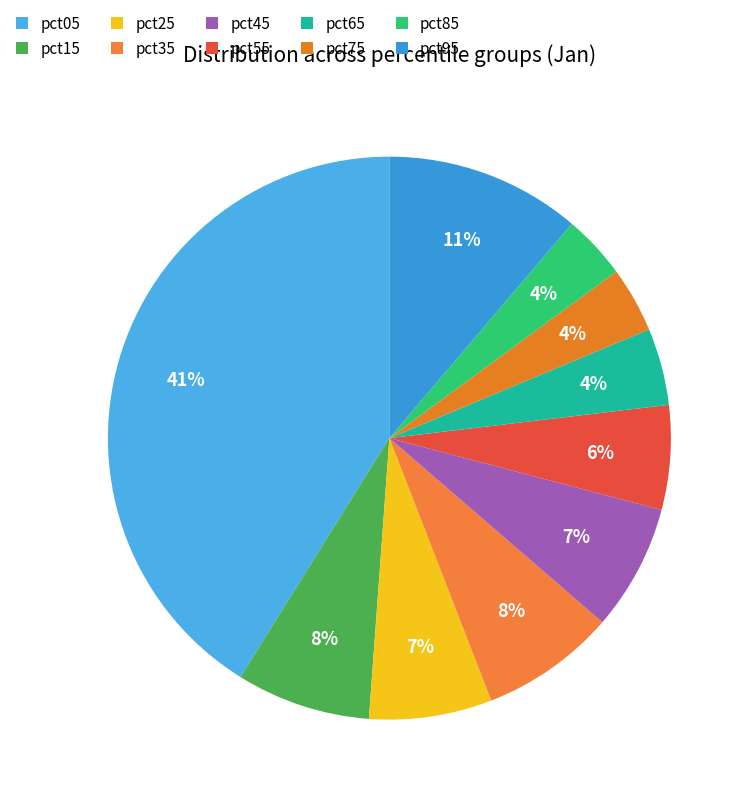

Which category has the biggest portion of the pie?

pct05